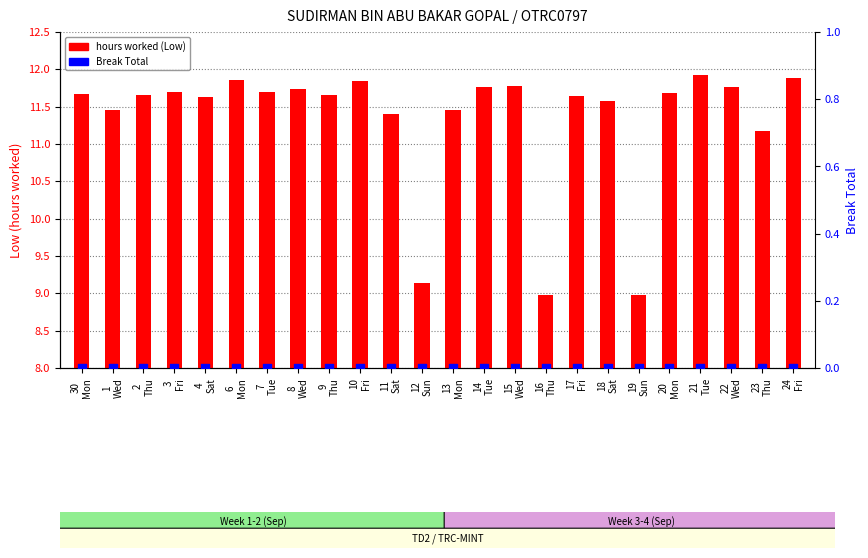

Which series reaches the minimum Y coordinate?

Break Total